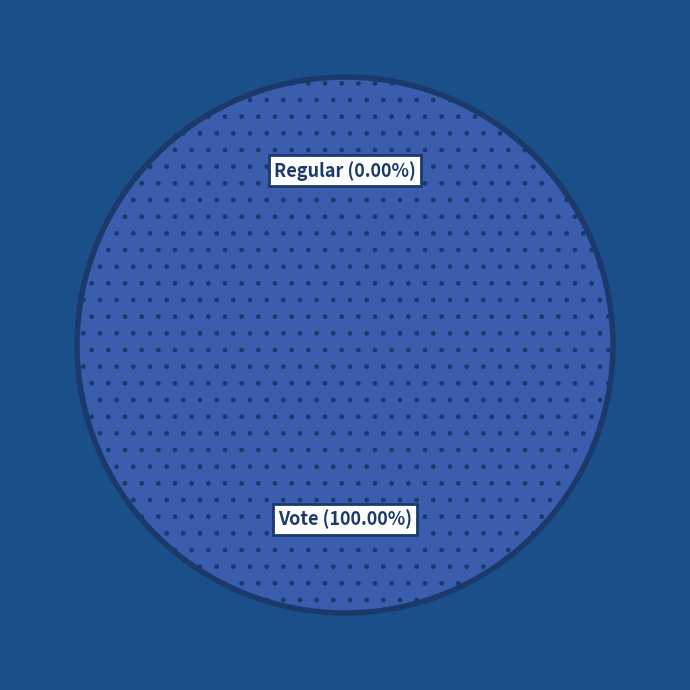

What is the largest slice in the pie chart?

Vote